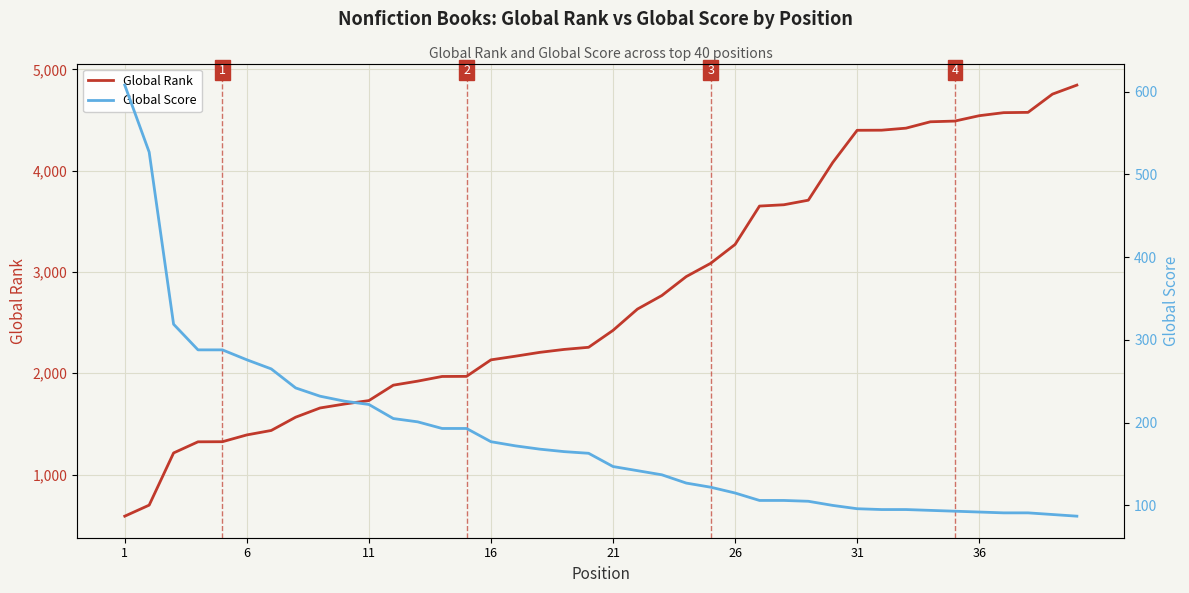

What is the lowest value of the Global Rank series?

589